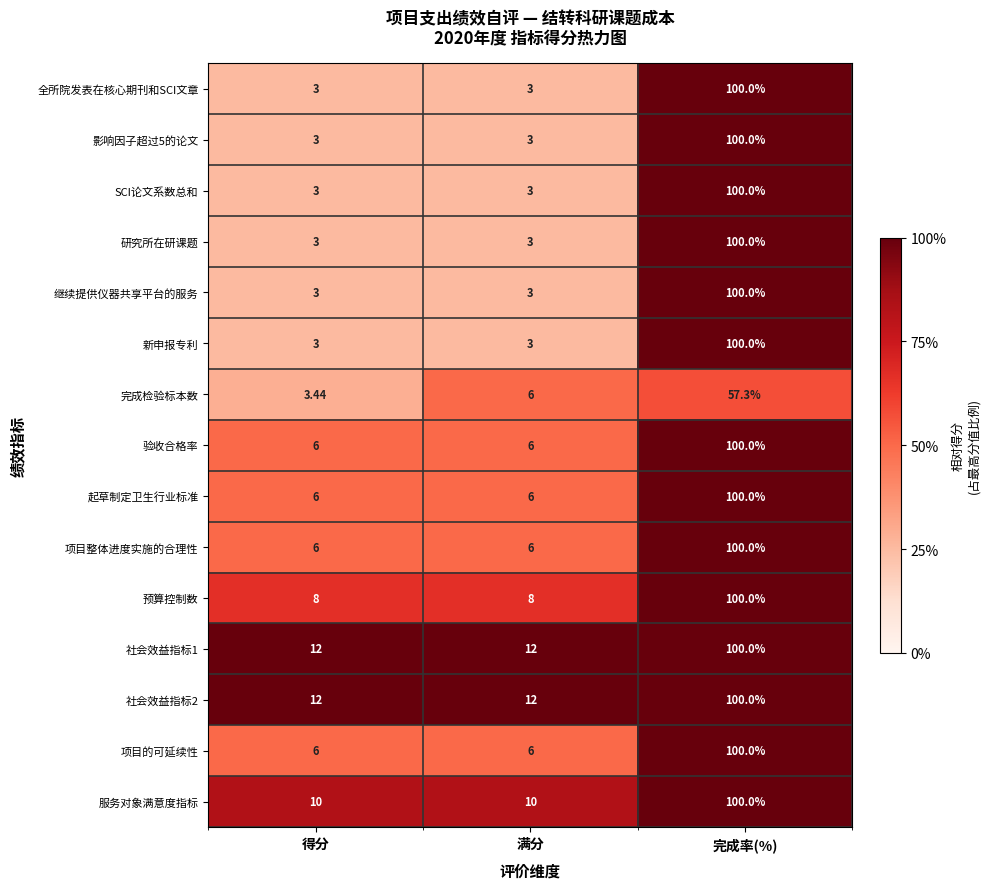

At which category is the sum across all series the highest?

完成率(%)